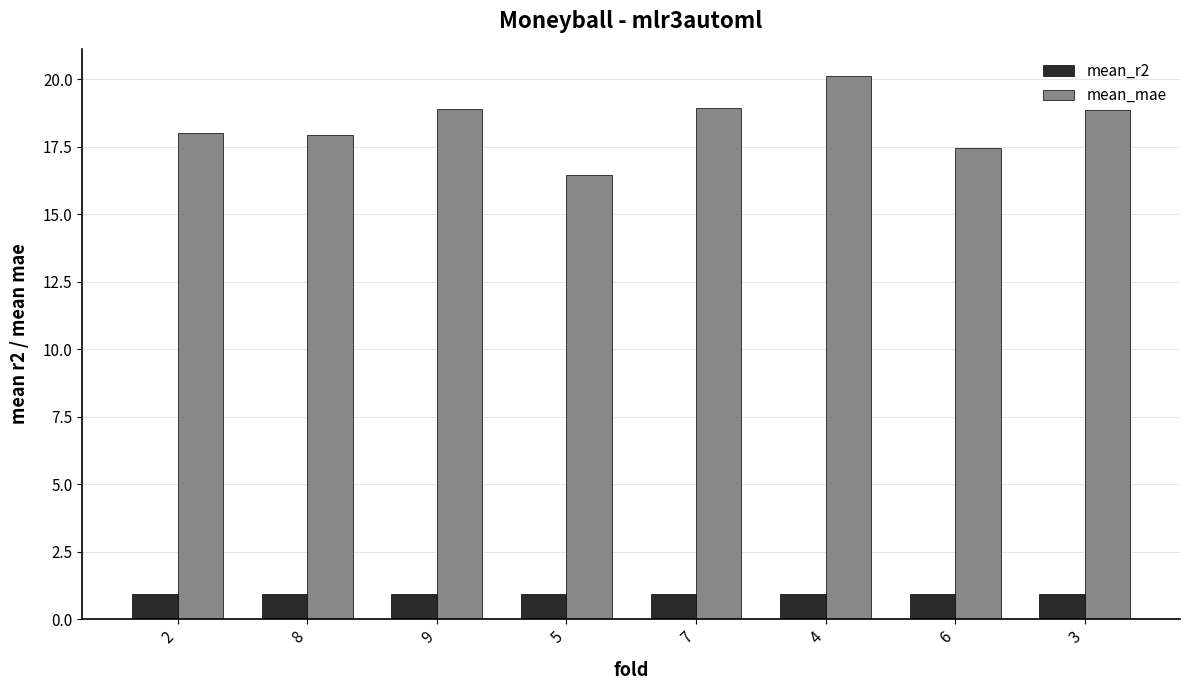

At which category does the chart reach its peak across all series?

4